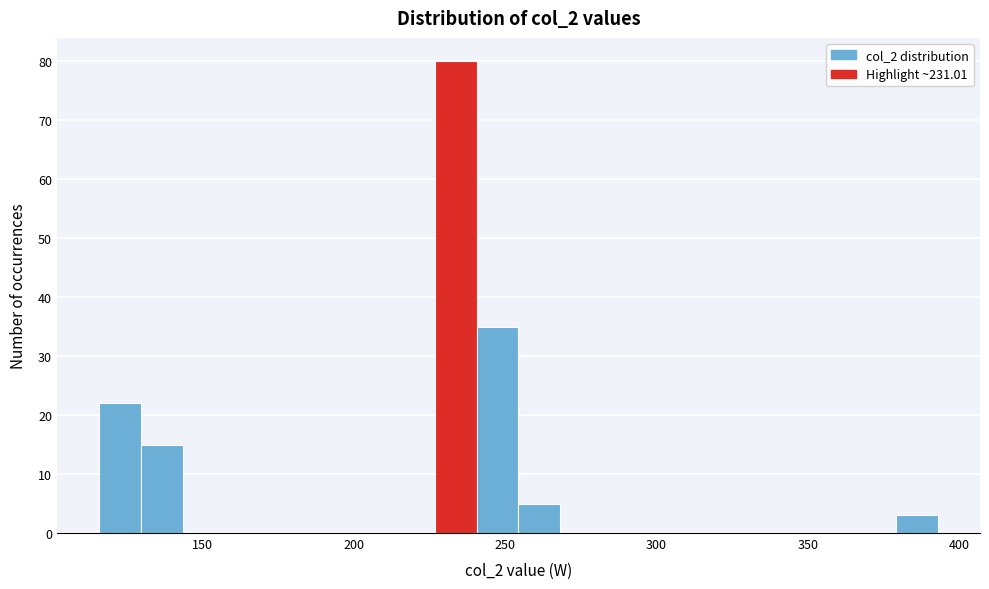

Around what value on the x-axis is the tallest bar? Give the approximate position of its centre, as read against the axis.

235